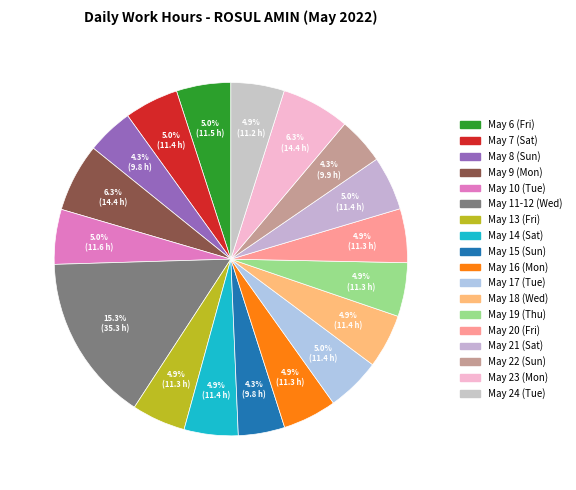

How many segments does this pie chart have?

18